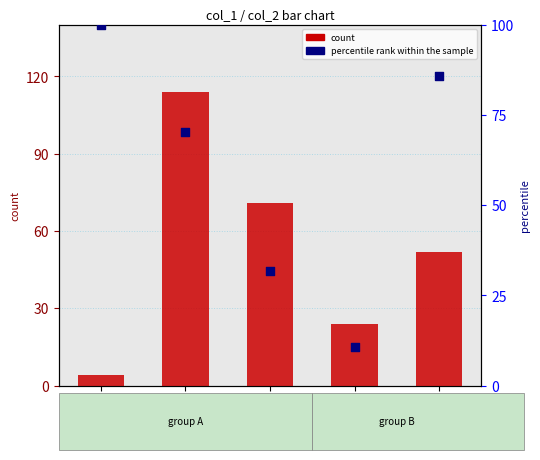

At how many categories does at least one series exceed 103?

1